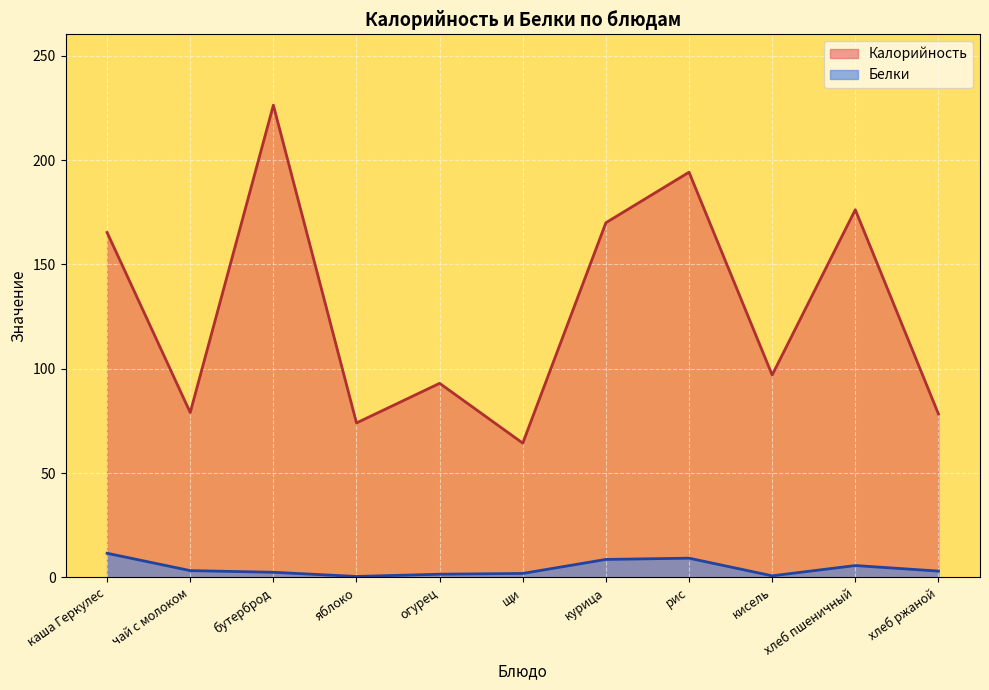

Which category has the highest value in the Белки series?

каша Геркулес